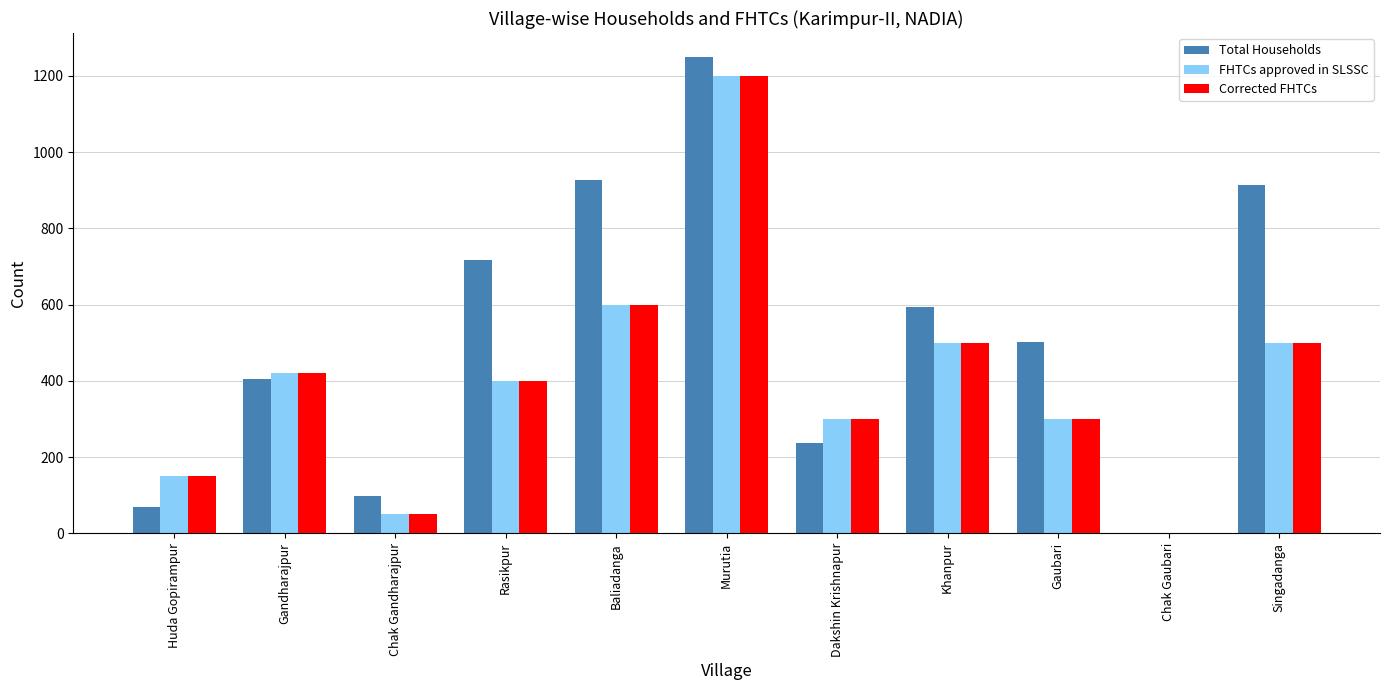

What is the sum of the FHTCs approved in SLSSC values at Dakshin Krishnapur and Rasikpur?

700